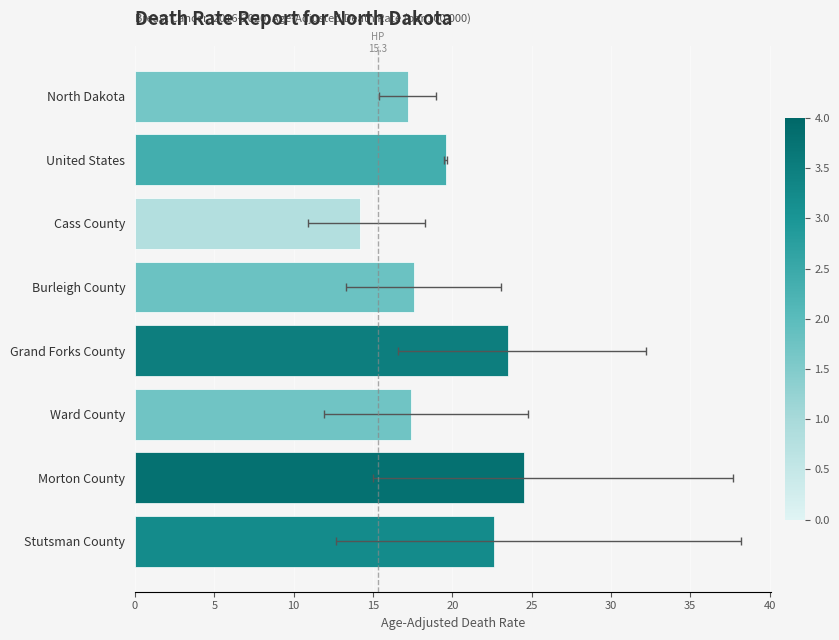

What value does the data have at United States?

19.6